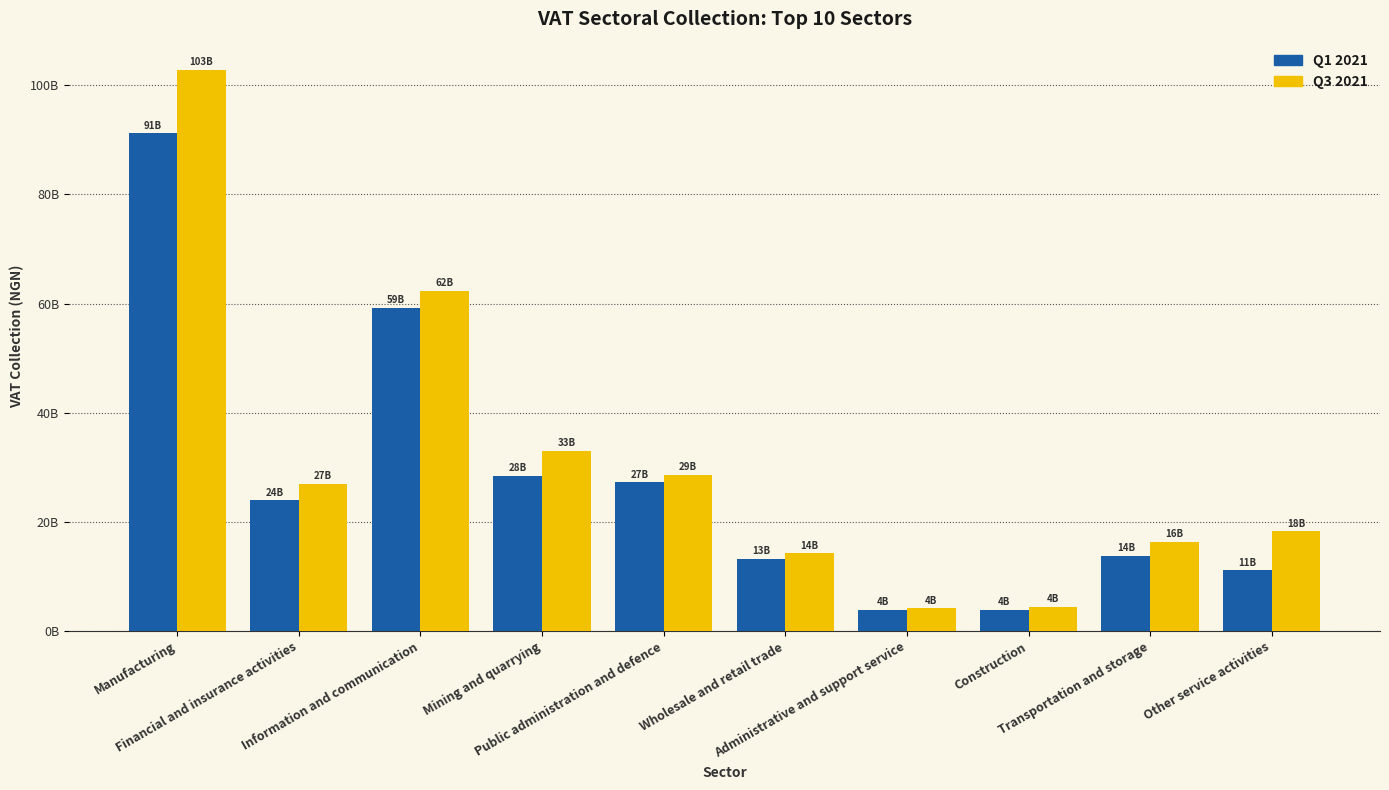

What is the difference between the highest and lowest values at Wholesale and retail trade?

988430778.3